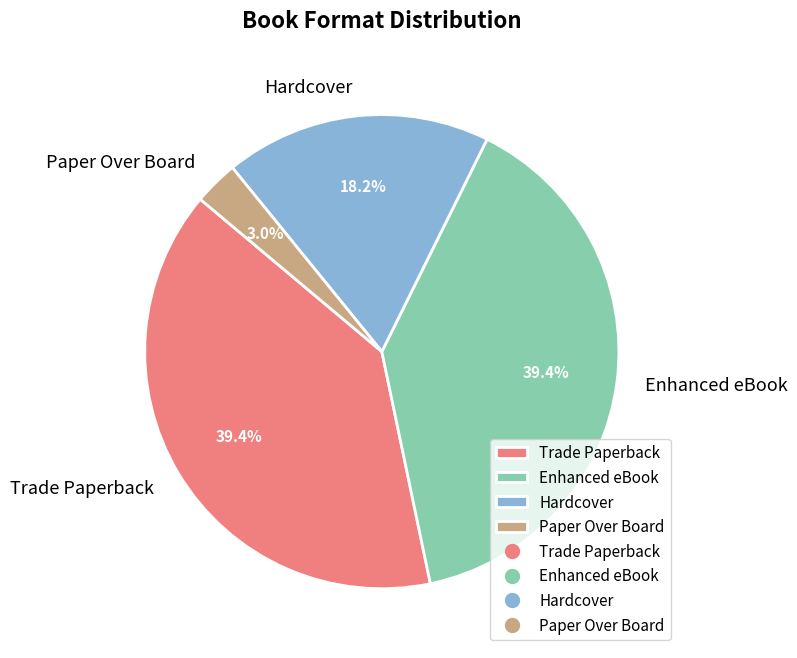

Is Trade Paperback the majority of the pie?

No